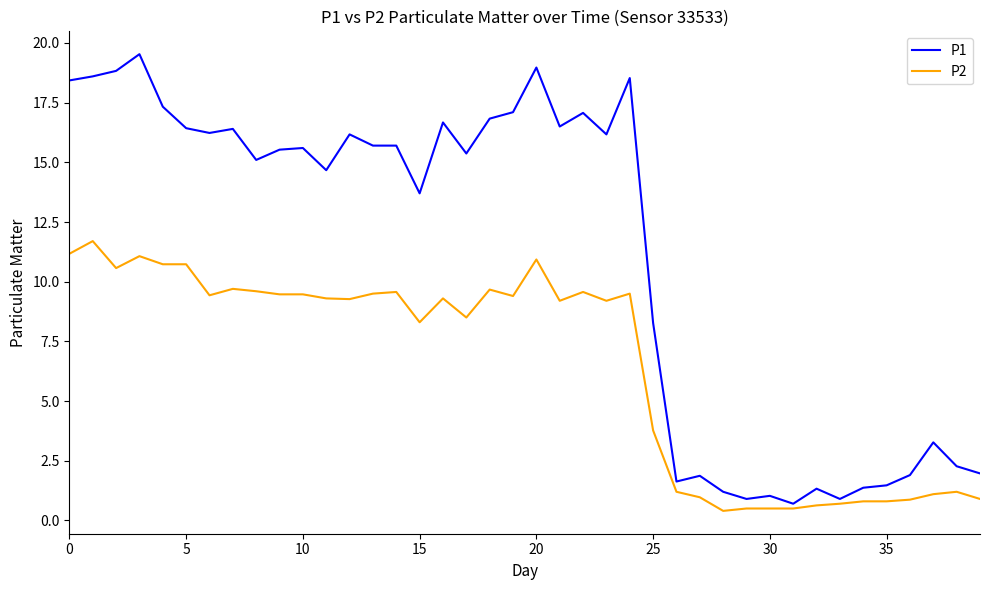

Which series has the largest total across all categories?

P1